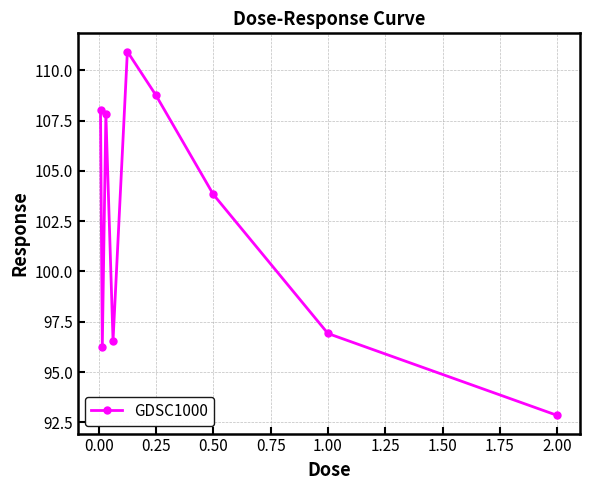

What is the value of the 5th point from the left?

110.9